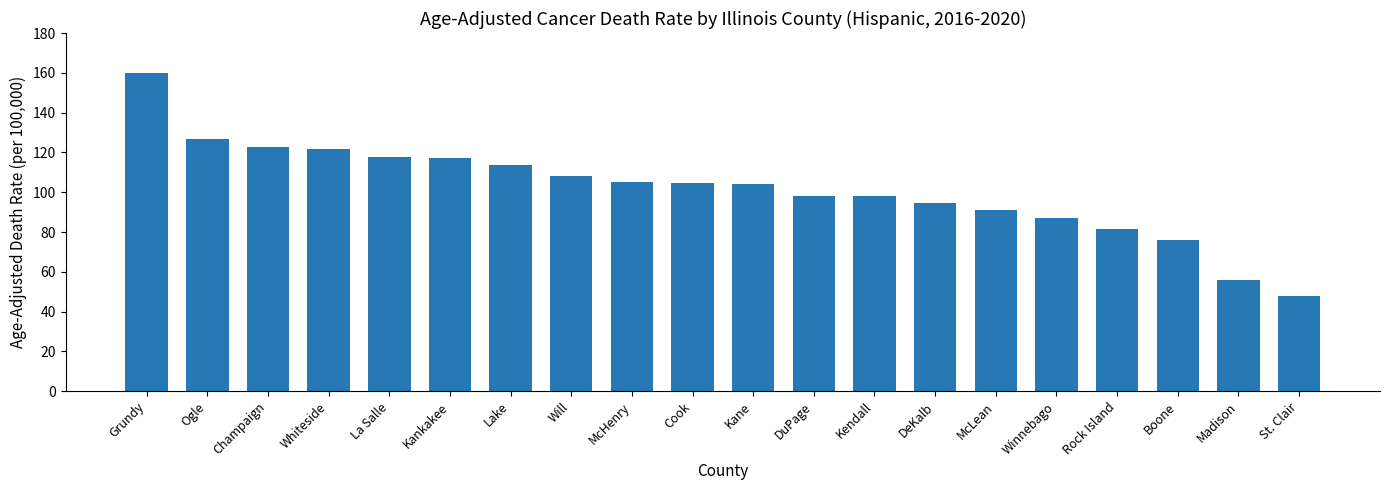

True or false: the data shows 25.7 at DeKalb.

False